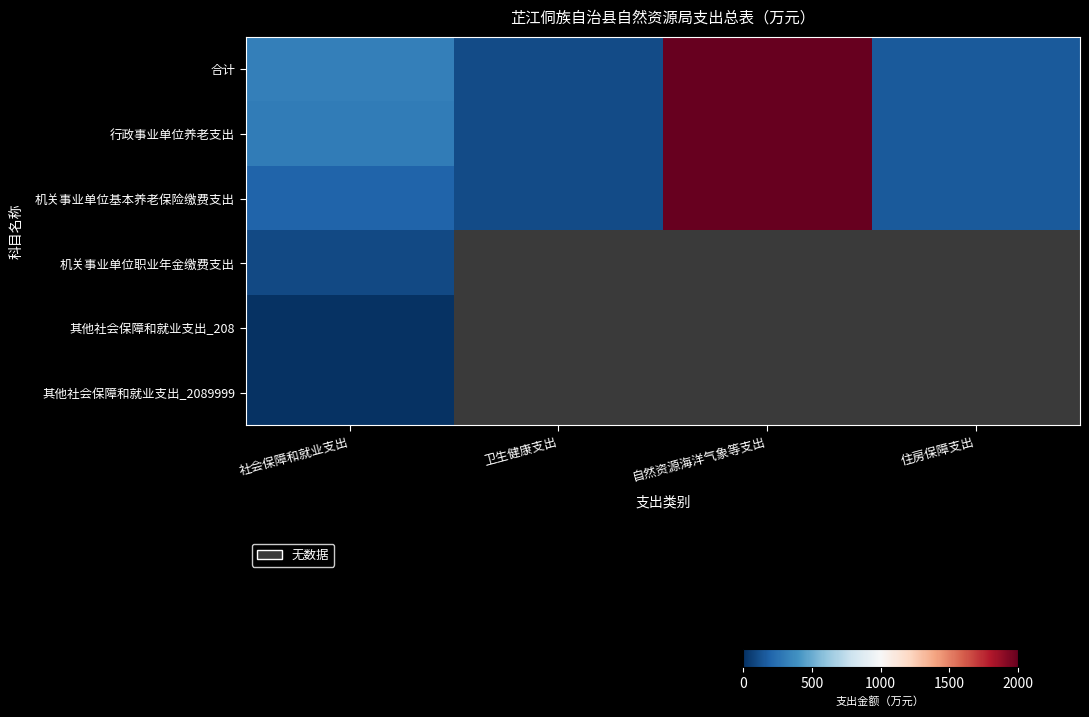

Which series has the largest range (max minus min)?

合计